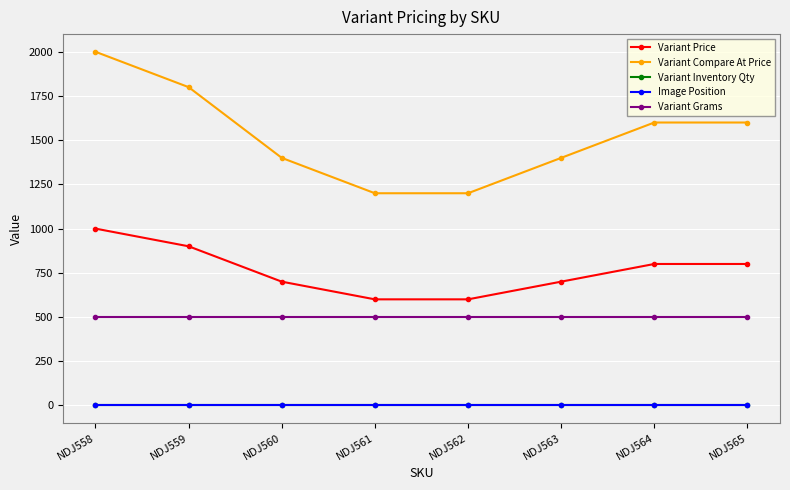

True or false: Image Position and Variant Compare At Price cross at least once.

False